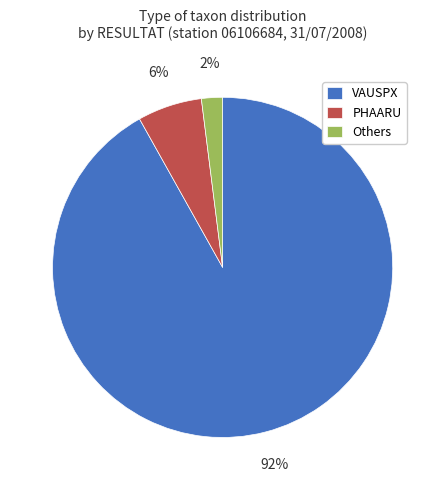

Is VAUSPX the majority of the pie?

Yes